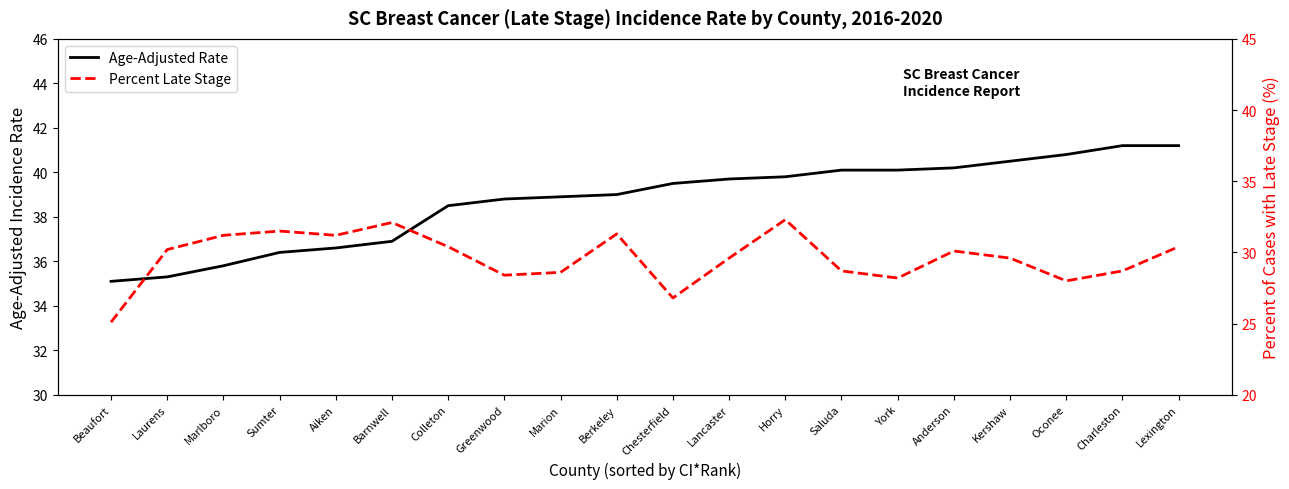

True or false: Age-Adjusted Rate has a value of 9.1 at Oconee.

False